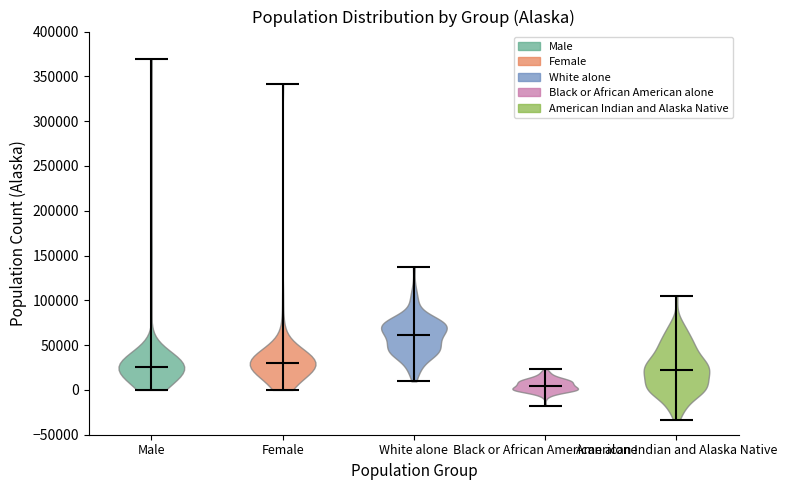

Which violin has the highest median line?

White alone